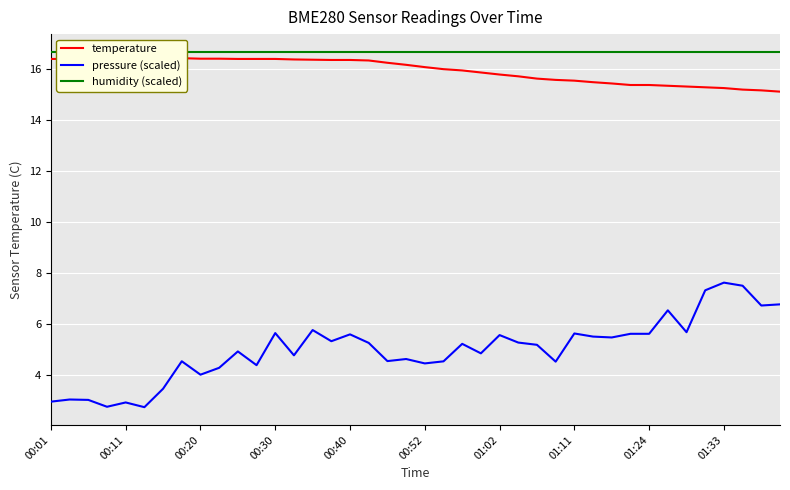

Is this an area chart (filled region under the line)?

No